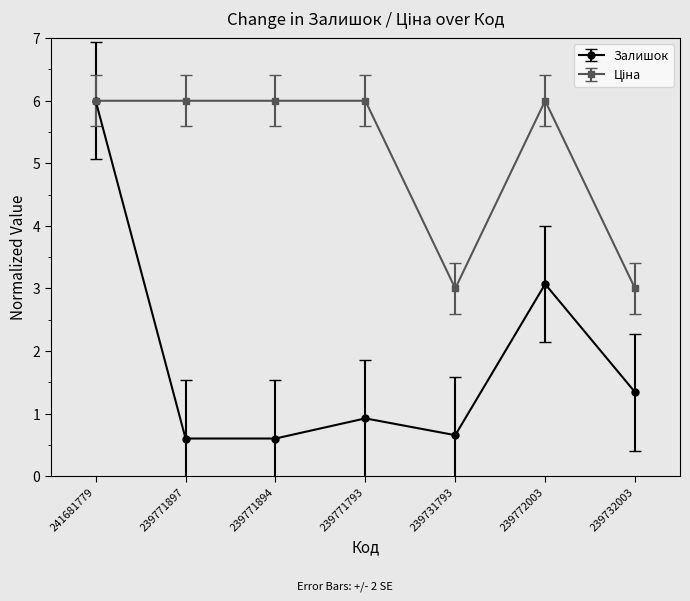

What is the average value of the Залишок series?

1.9